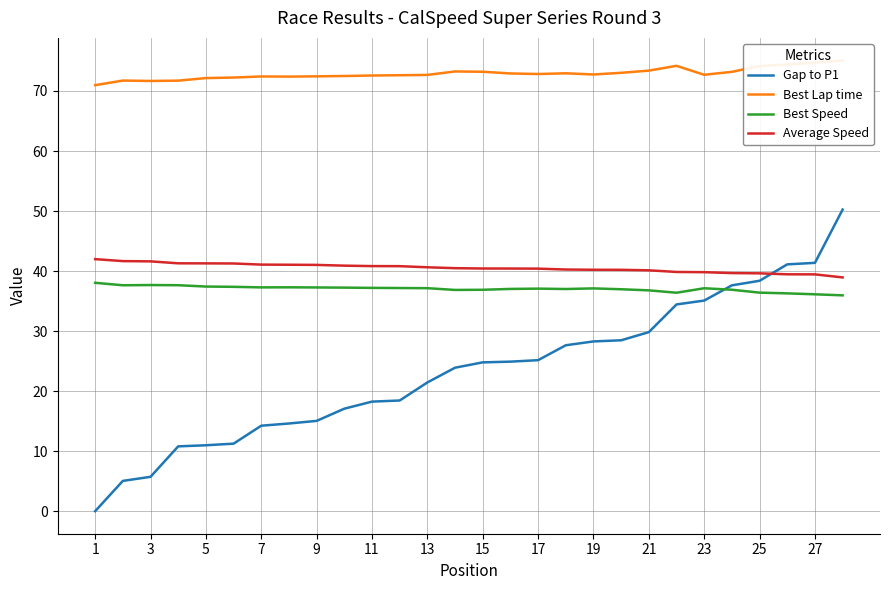

Reading right to left, transcribe all the data shown in this chart.

Gap to P1: 50.2	41.4	41.1	38.4	37.6	35.1	34.4	29.8	28.5	28.3	27.6	25.2	24.9	24.8	23.9	21.4	18.4	18.3	17.1	15.0	14.6	14.2	11.2	11.0	10.8	5.7	5.0	0.0
Best Lap time: 75.1	74.7	74.4	74.2	73.2	72.7	74.2	73.4	73.0	72.7	72.9	72.8	72.9	73.2	73.3	72.7	72.6	72.6	72.5	72.4	72.4	72.4	72.2	72.2	71.7	71.7	71.7	71.0
Best Speed: 36.0	36.1	36.3	36.4	36.9	37.1	36.4	36.8	37.0	37.1	37.0	37.1	37.0	36.9	36.9	37.1	37.2	37.2	37.2	37.3	37.3	37.3	37.4	37.4	37.6	37.7	37.6	38.0
Average Speed: 38.9	39.5	39.5	39.6	39.7	39.8	39.9	40.1	40.2	40.2	40.3	40.4	40.4	40.4	40.5	40.6	40.8	40.8	40.9	41.0	41.1	41.1	41.3	41.3	41.3	41.6	41.7	42.0